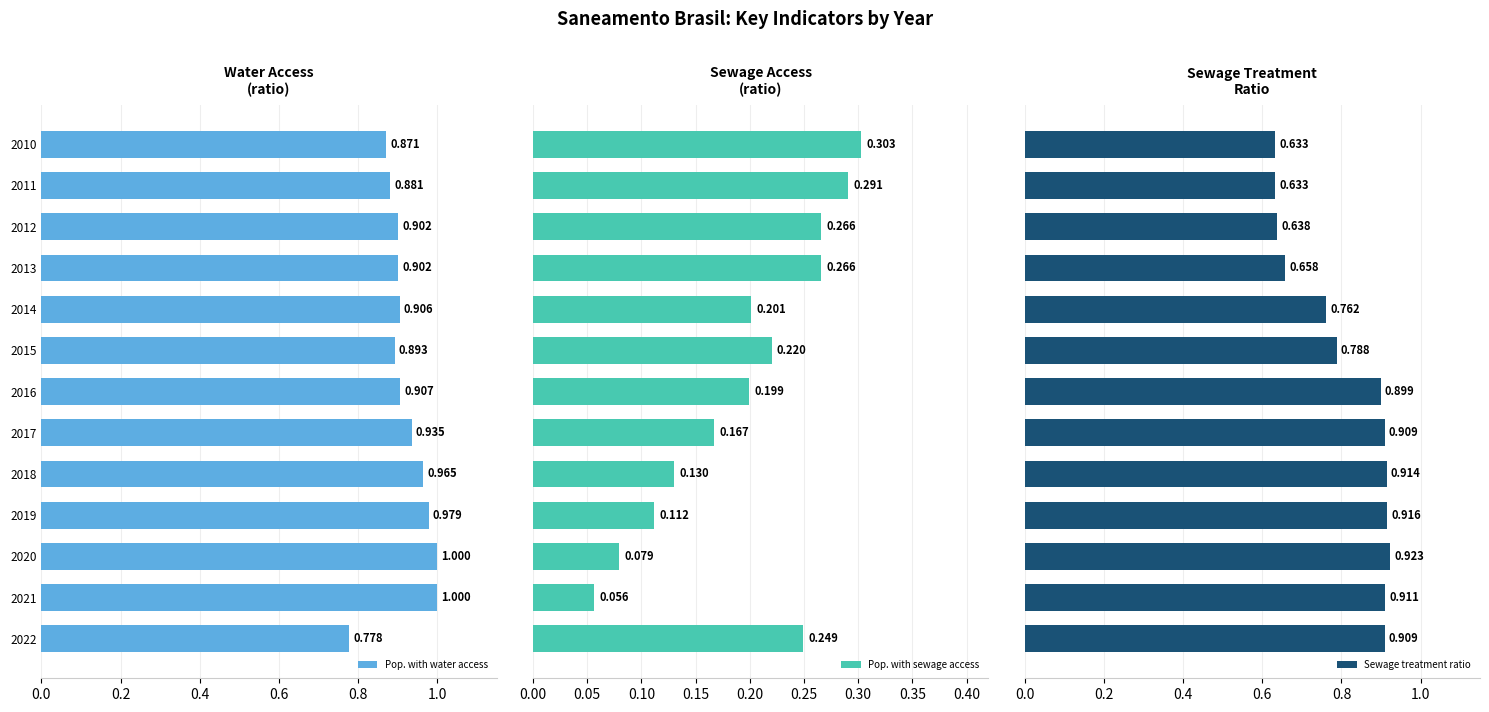

Count the Sewage treatment ratio values in the range 0 to 1.

13